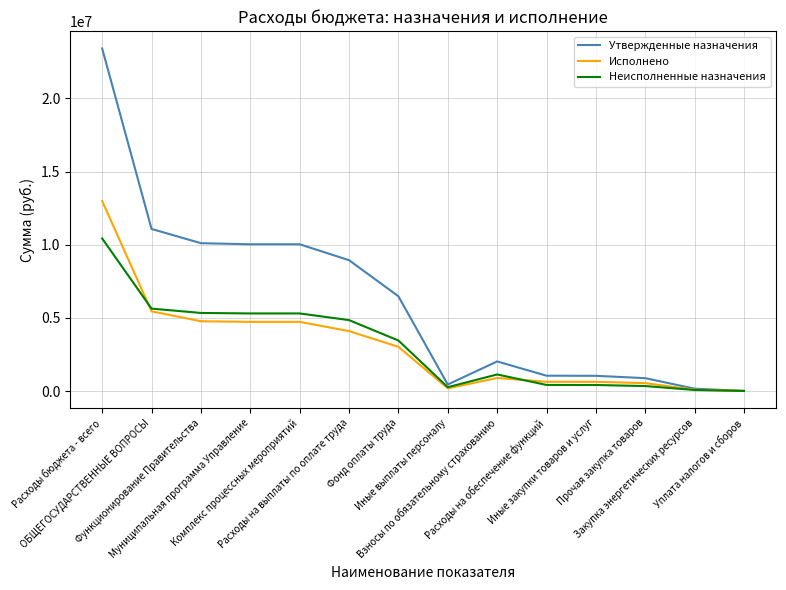

Does the chart have visible grid lines?

Yes